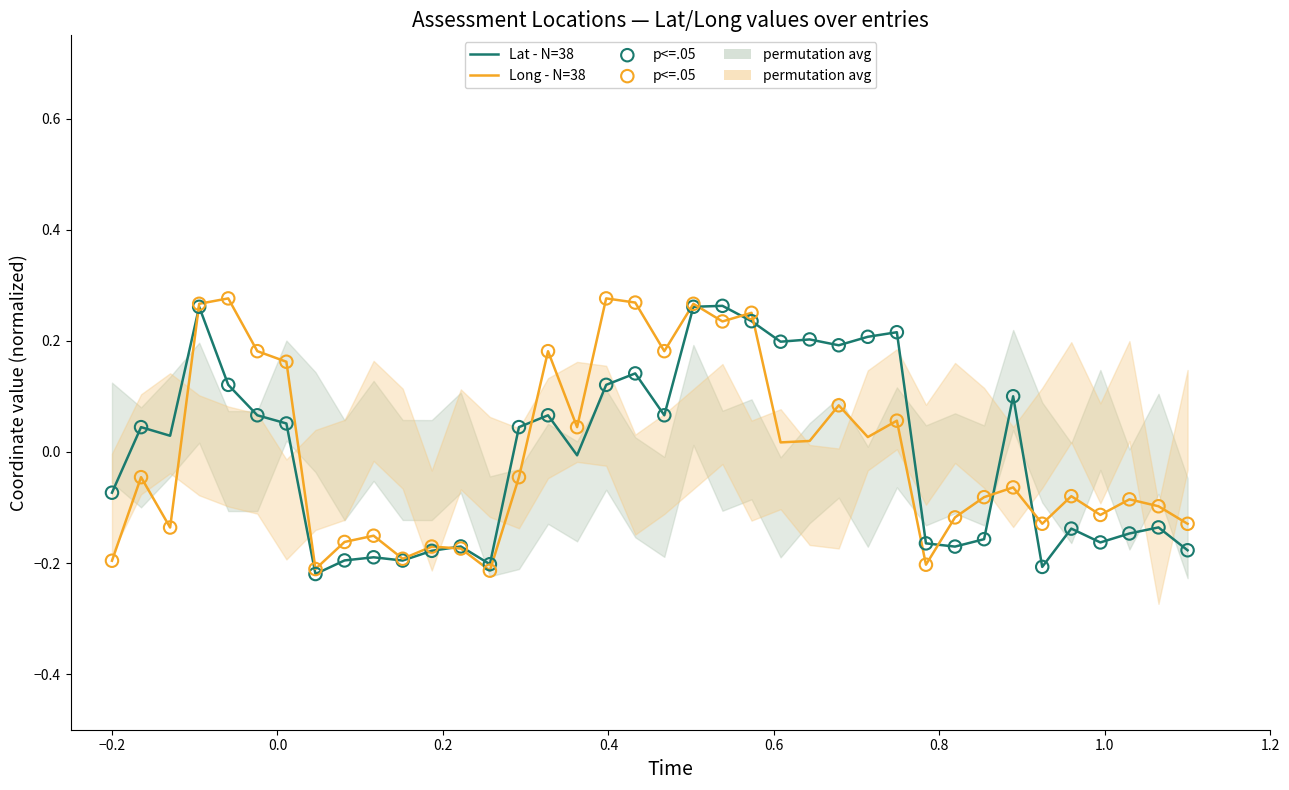

Which series has the widest spread of Y values?

Long